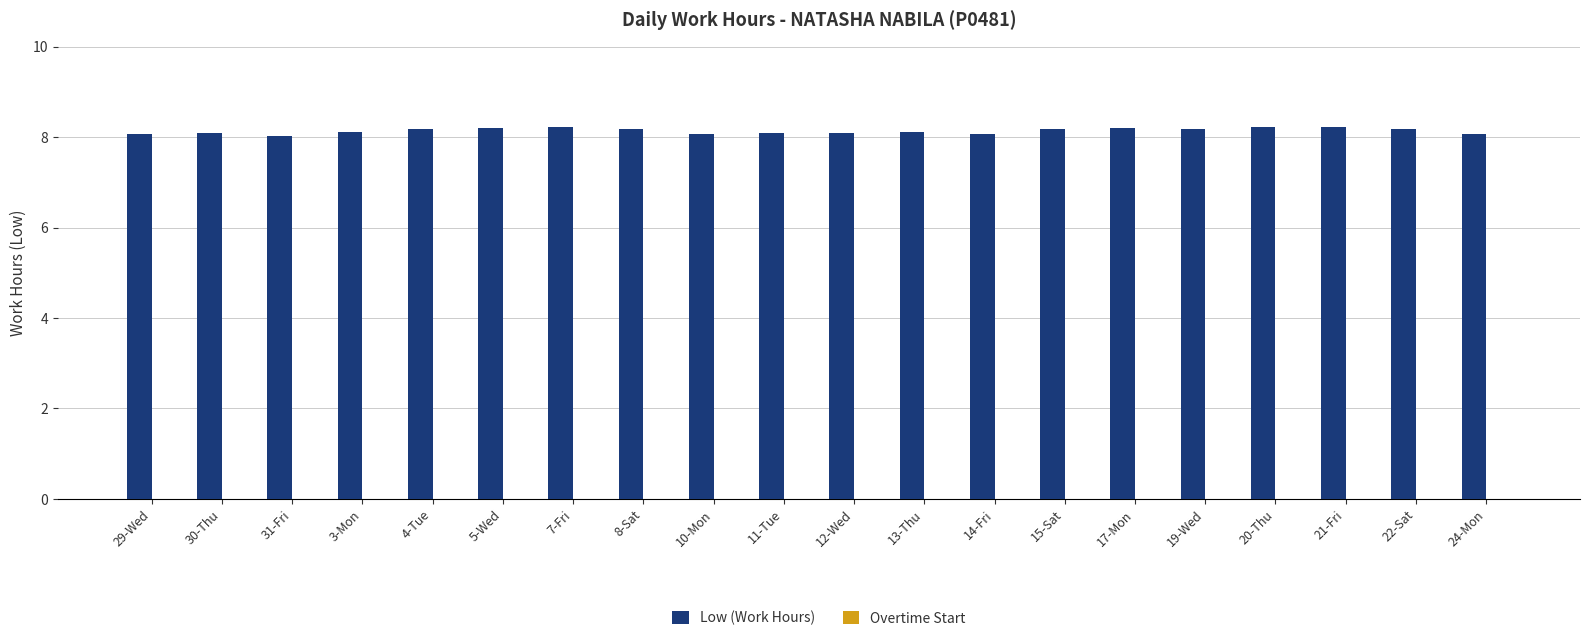

Which has a higher value, 5-Wed or 12-Wed?

5-Wed